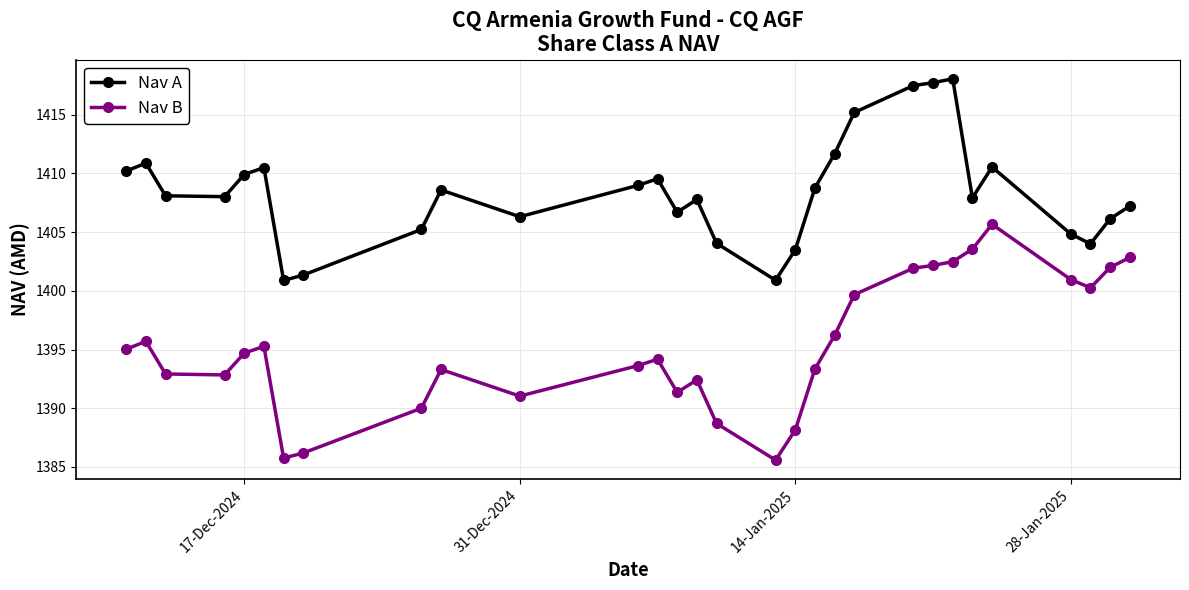

What is the minimum value for Nav B?

1385.6